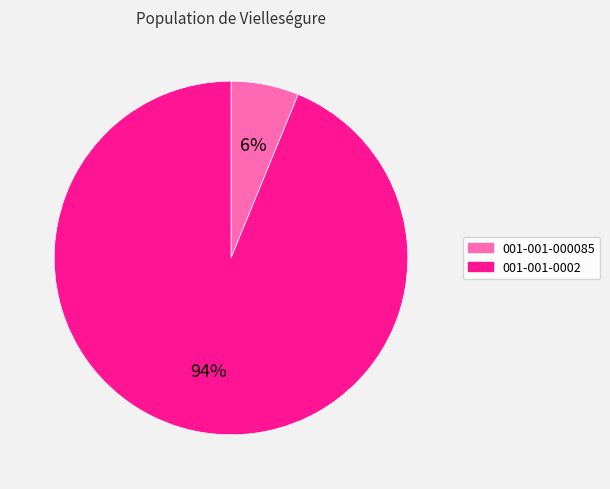

Combined, do 001-001-000085 and 001-001-0002 account for over 50%?

Yes